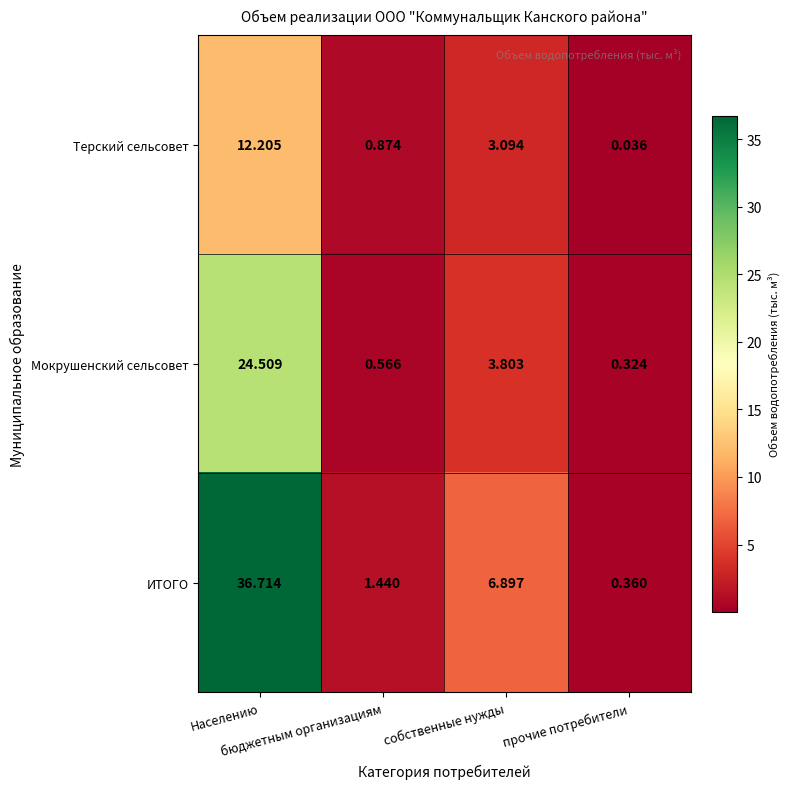

Which series has the largest total across all categories?

ИТОГО